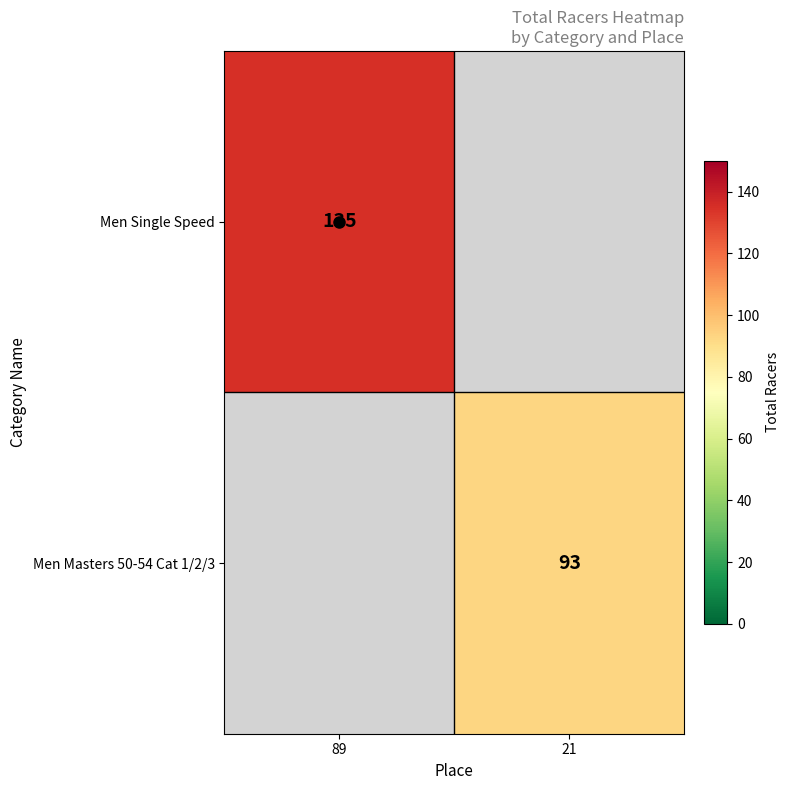

What is the sum of the Men Single Speed values at 21 and 89?

135